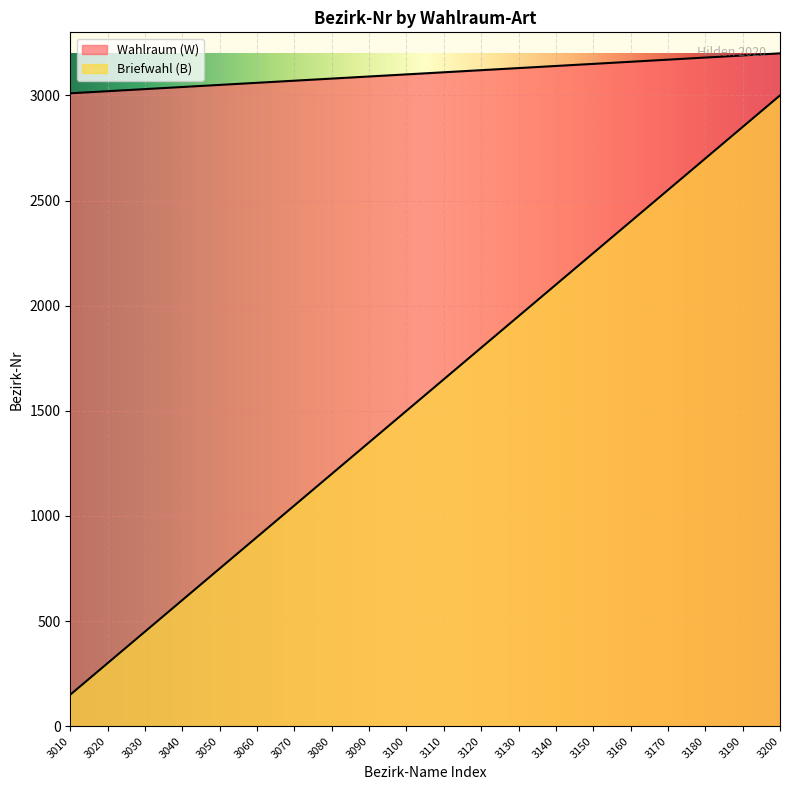

Where does the Briefwahl (B) series first go above 1650?

3120